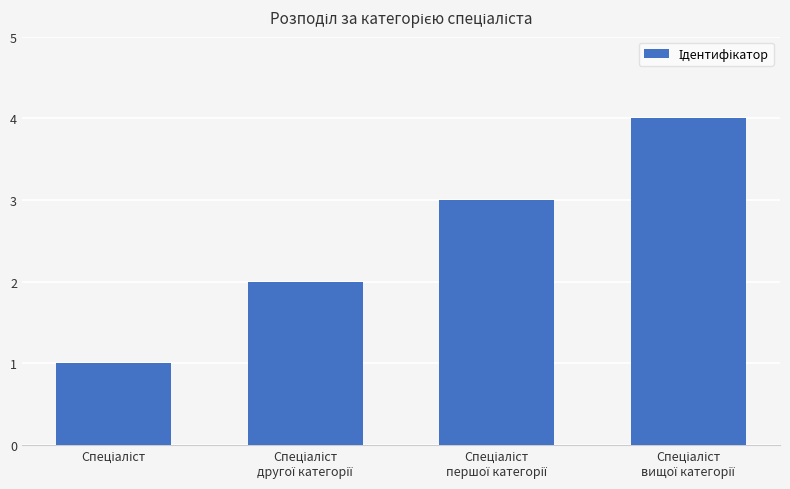

What is the sum of all values?

10